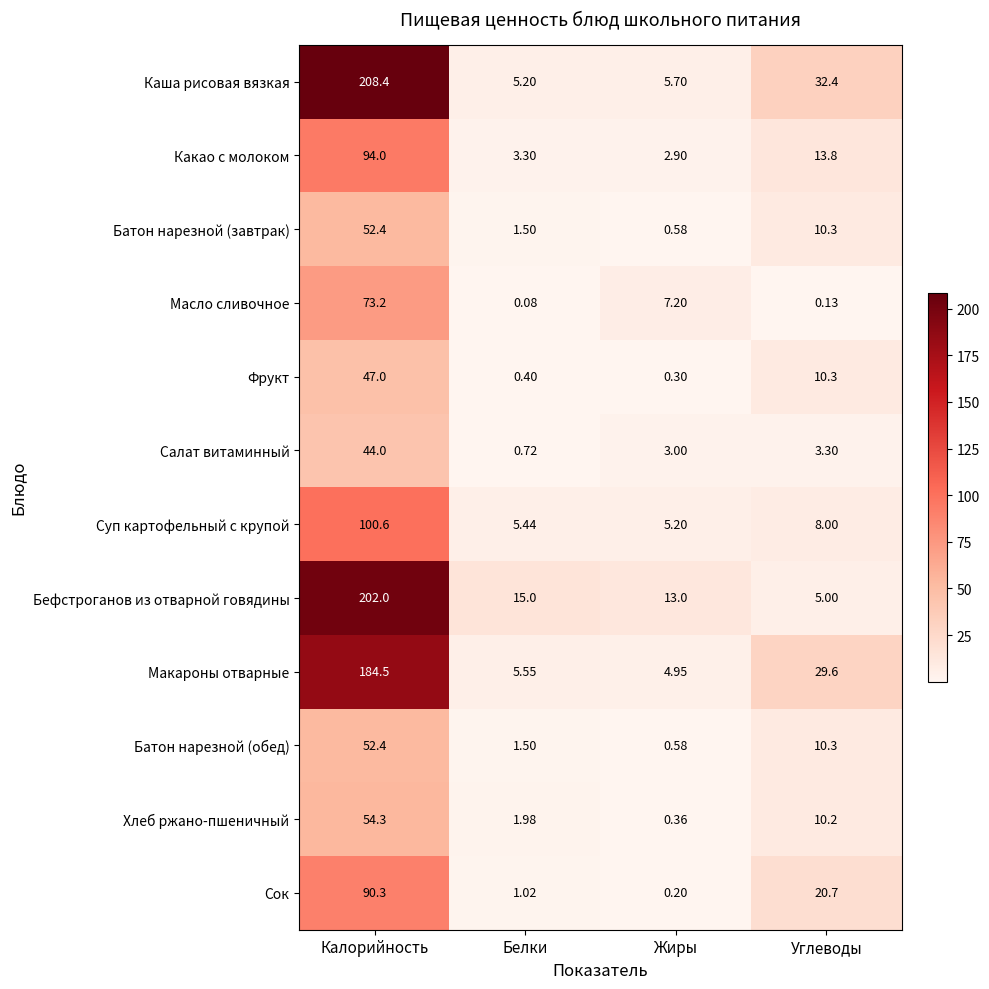

Rank the categories by Фрукт value from highest to lowest.

Калорийность, Углеводы, Белки, Жиры